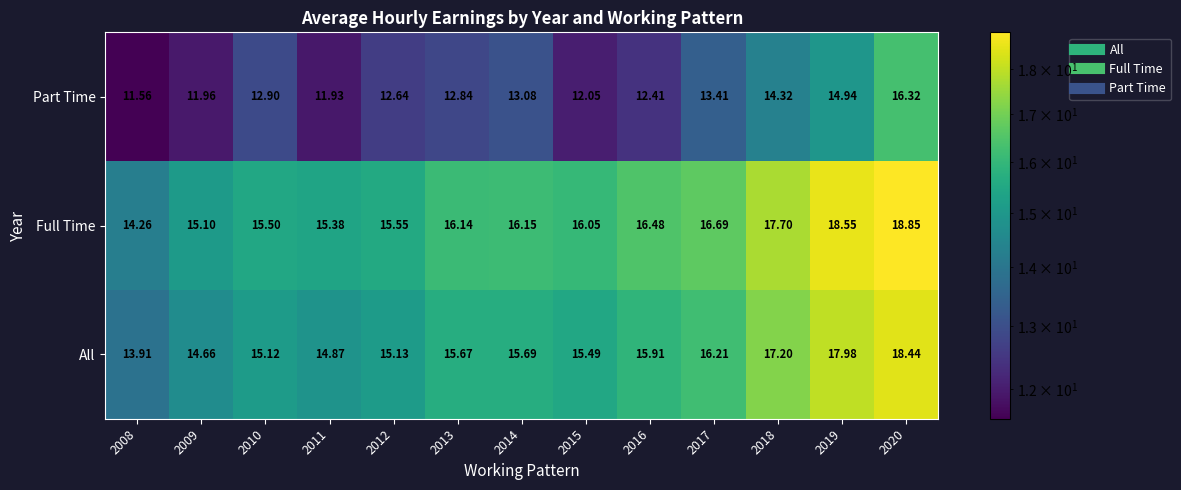

Rank the series by their maximum value, from highest to lowest.

Full Time, All, Part Time